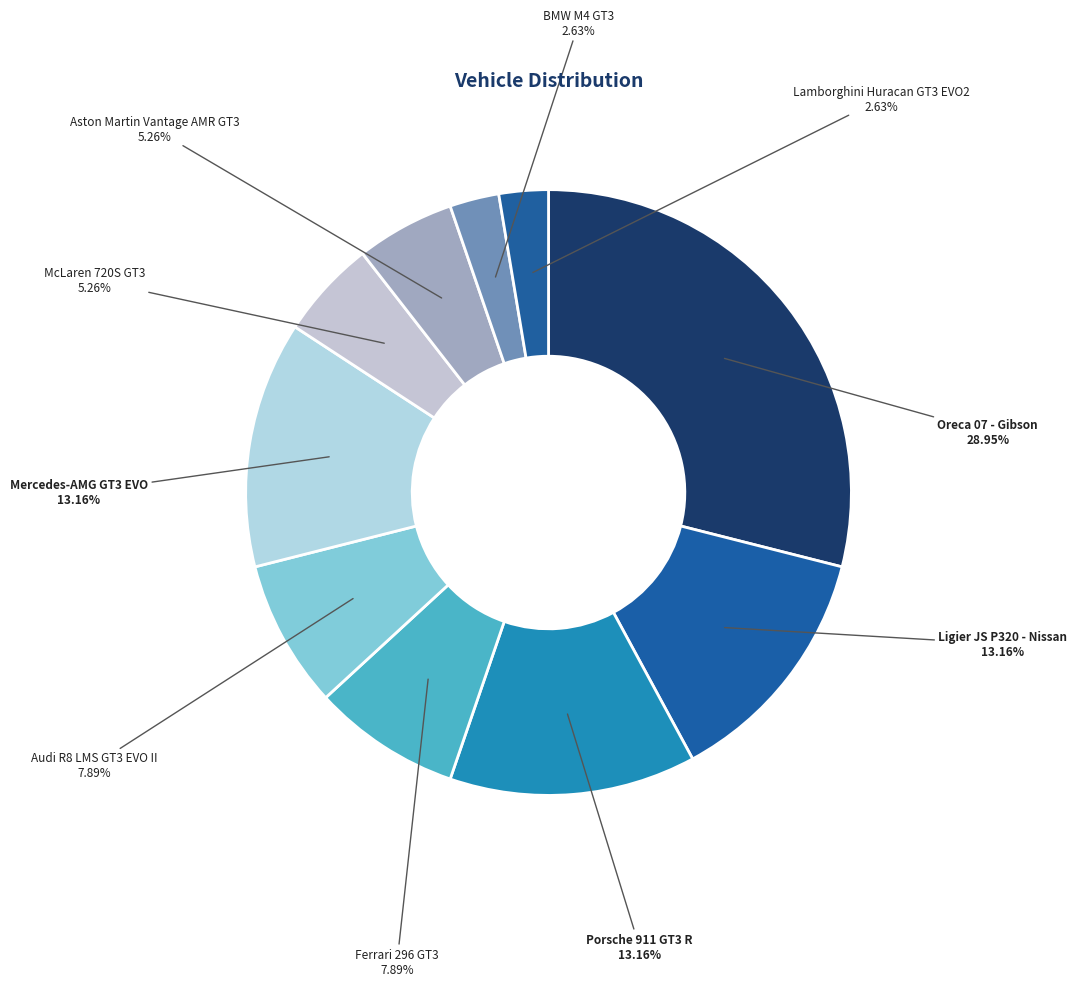

What percentage is the Mercedes-AMG GT3 EVO slice, to the nearest percent?

13%